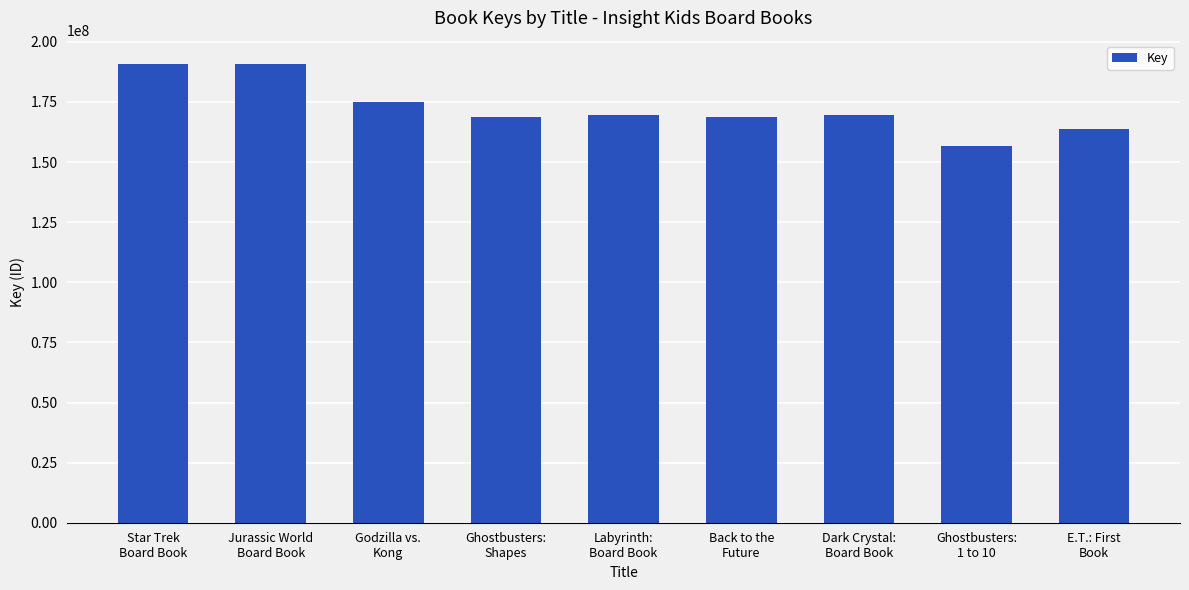

The value at E.T.: First
Book is 163944839. True or false?

True